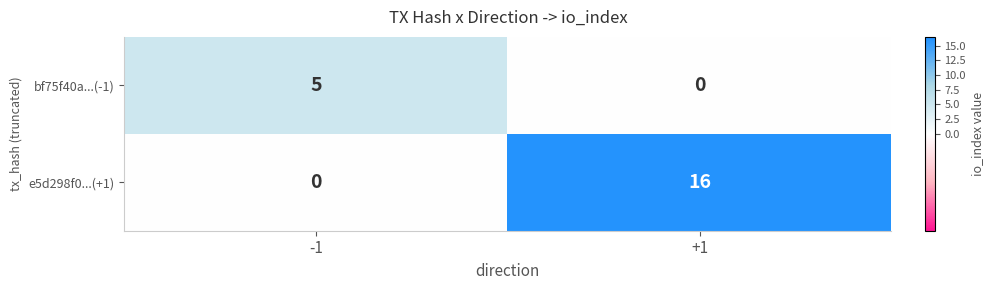

Reading left to right, extract all data points from this chart.

bf75f40a...(-1): 5	0
e5d298f0...(+1): 0	16